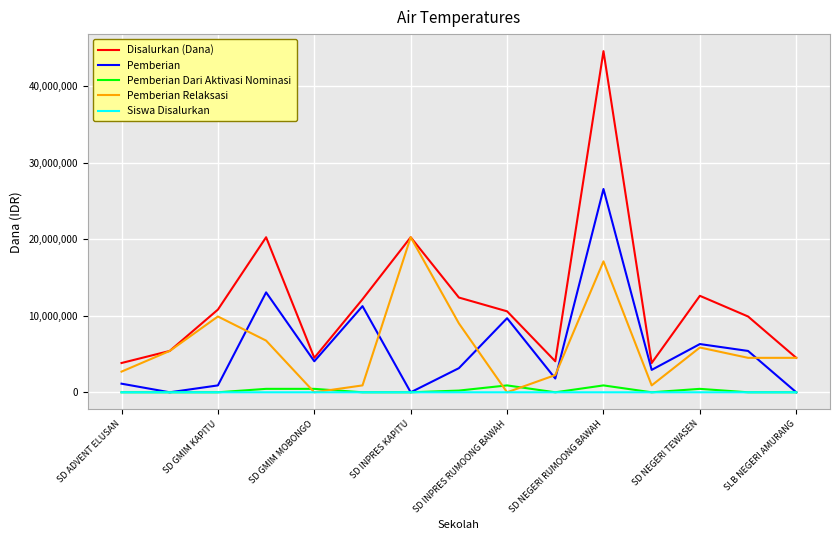

What is the greatest value displayed?

44550000